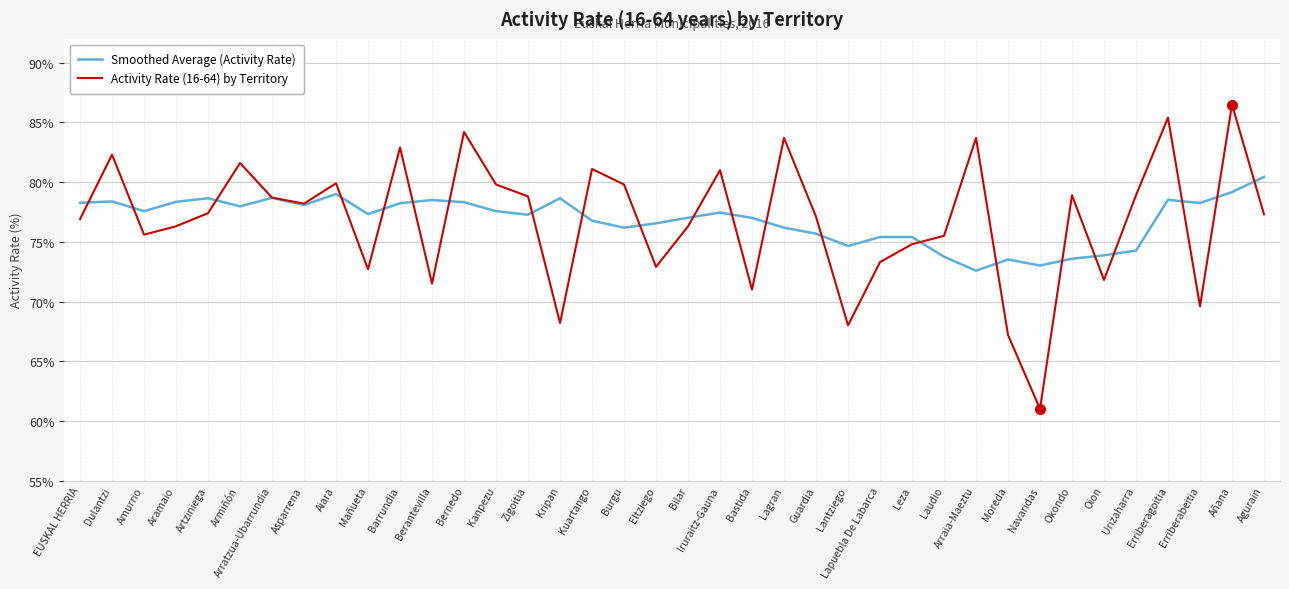

Rank the series by their maximum value, from lowest to highest.

Smoothed Average (Activity Rate), Activity Rate (16-64) by Territory